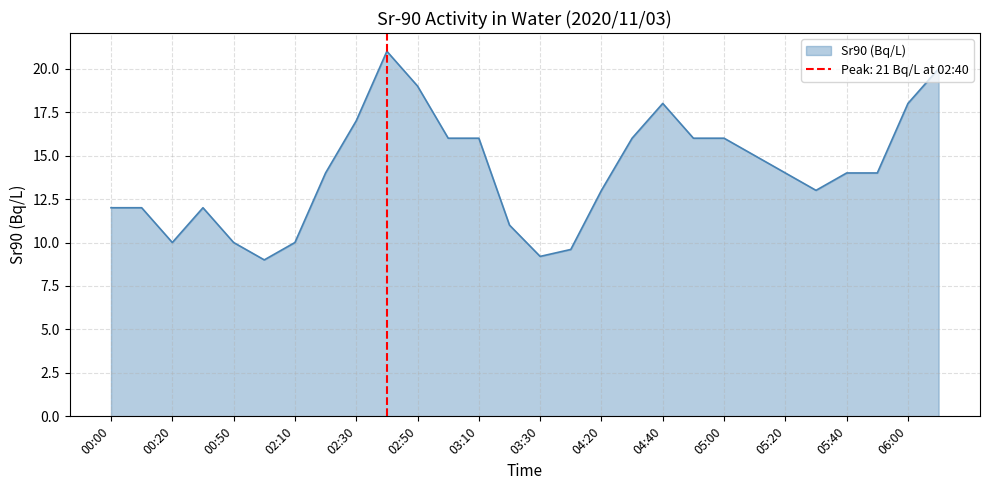

Which label corresponds to the largest value in the chart?

02:40